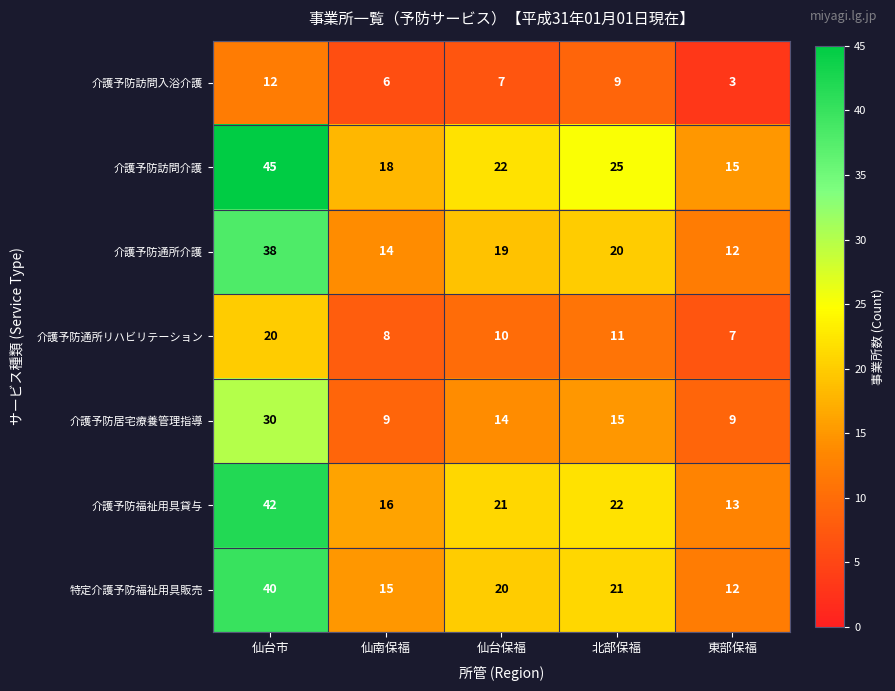

What is the difference between the second highest and minimum values in the 介護予防福祉用具貸与 series?

9